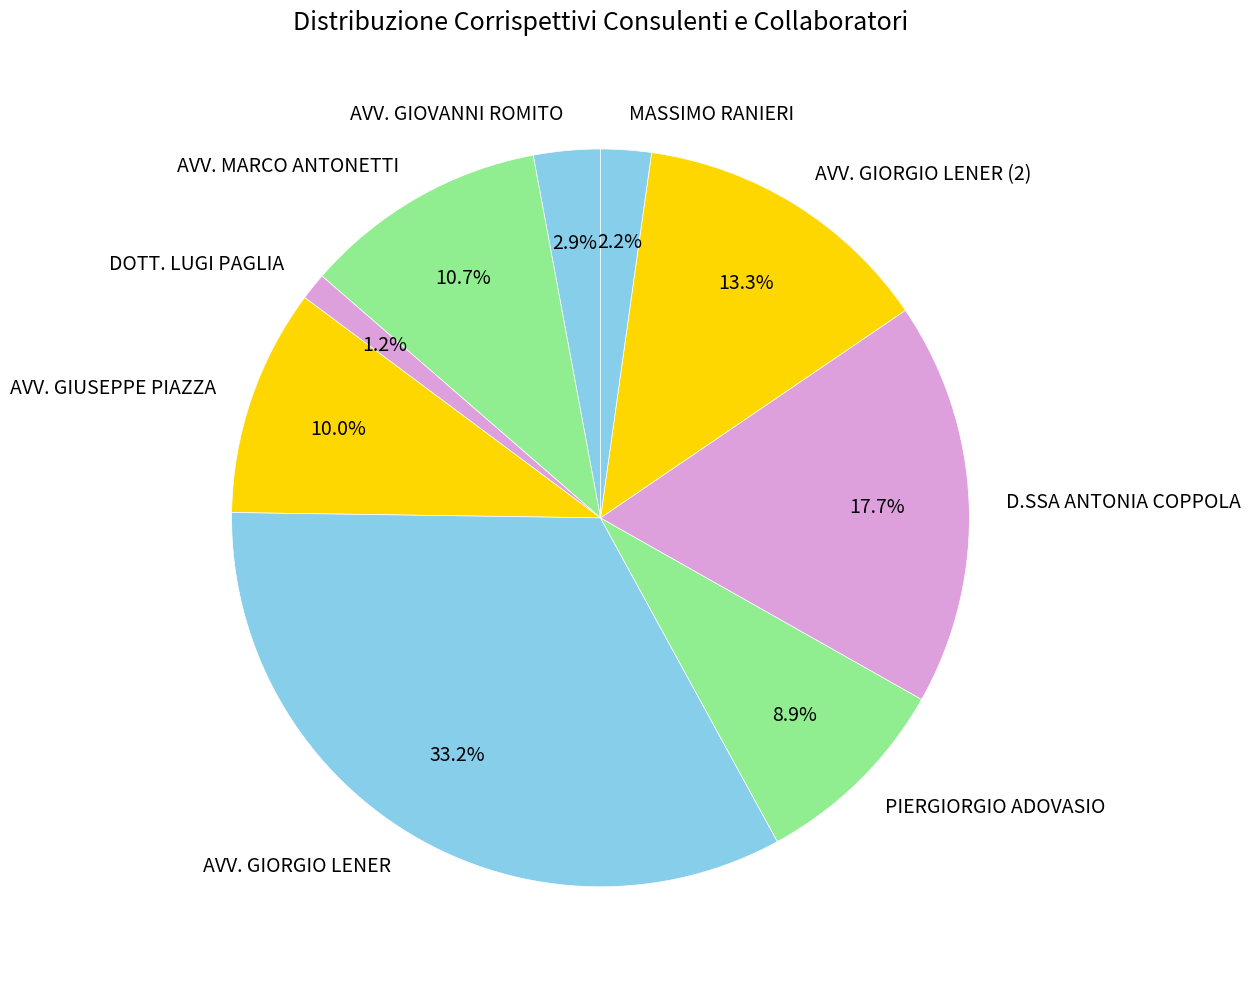

To the nearest percent, what portion does AVV. GIUSEPPE PIAZZA represent?

10%